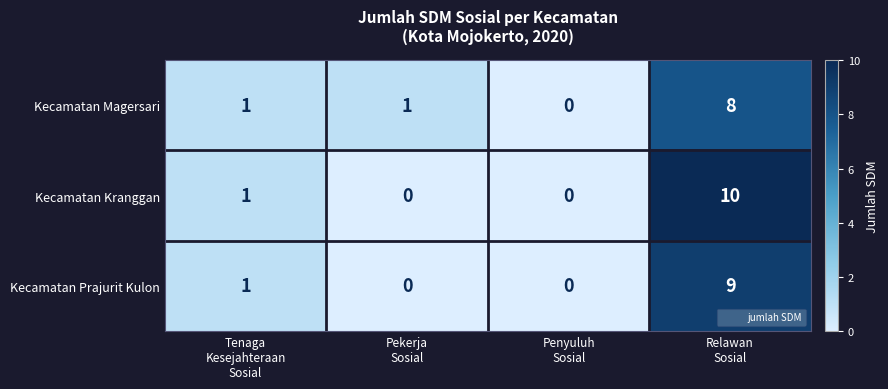

Which series has the widest spread of values?

Kecamatan Kranggan